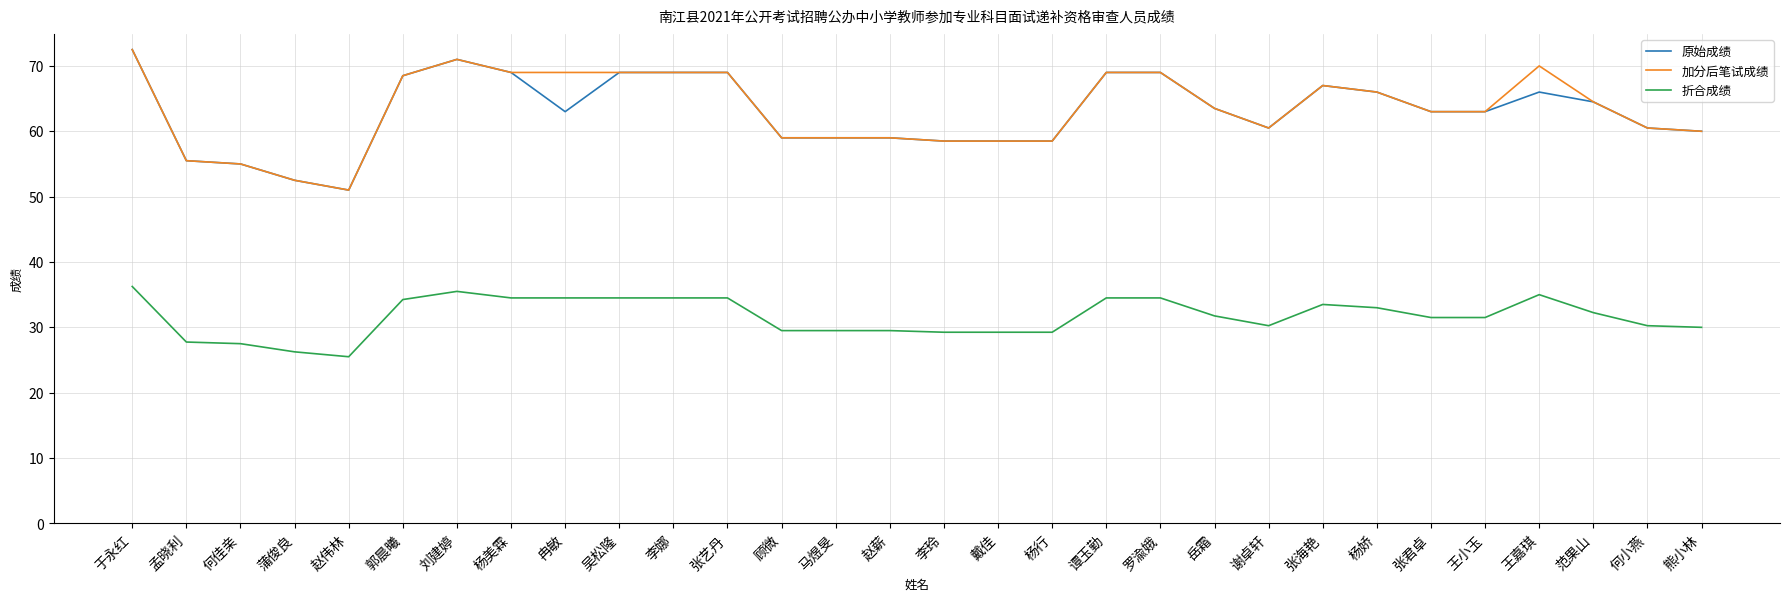

What is the difference between the maximum and second lowest values in the 原始成绩 series?

20.0